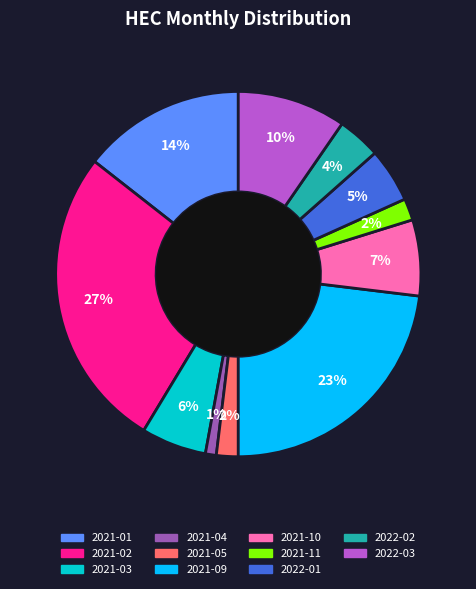

Does any single category account for the majority?

No